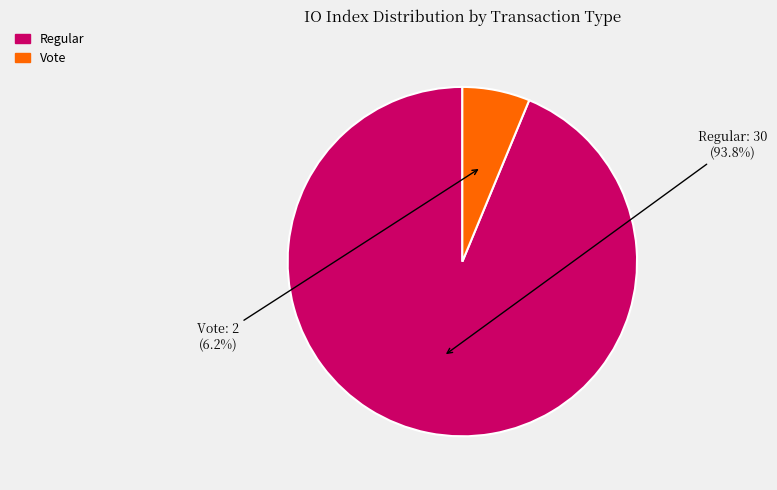

Which category accounts for the majority?

Regular (io_index=30)